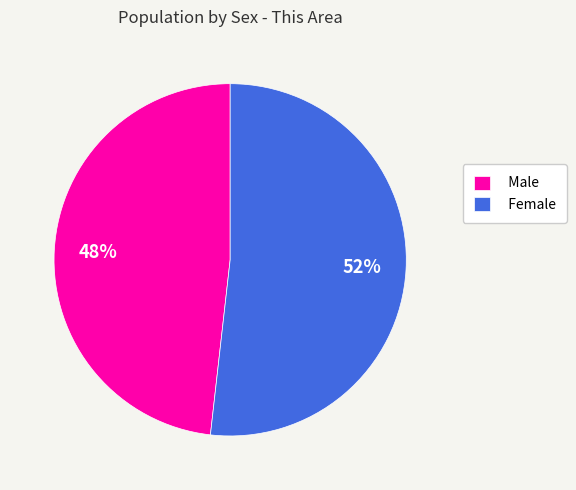

Which slice is the largest?

Female